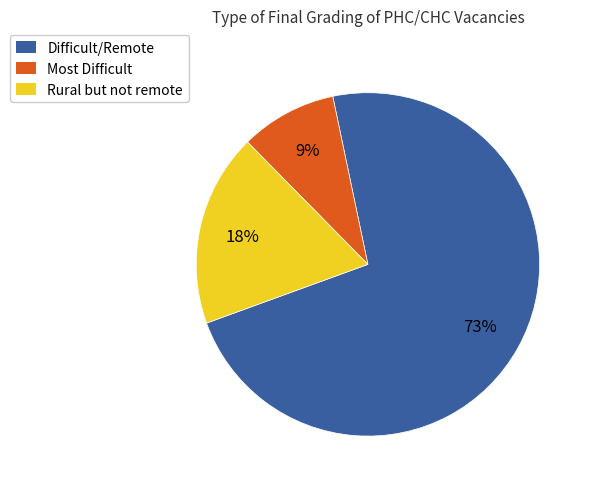

Which has a higher value, Difficult/Remote or Most Difficult?

Difficult/Remote